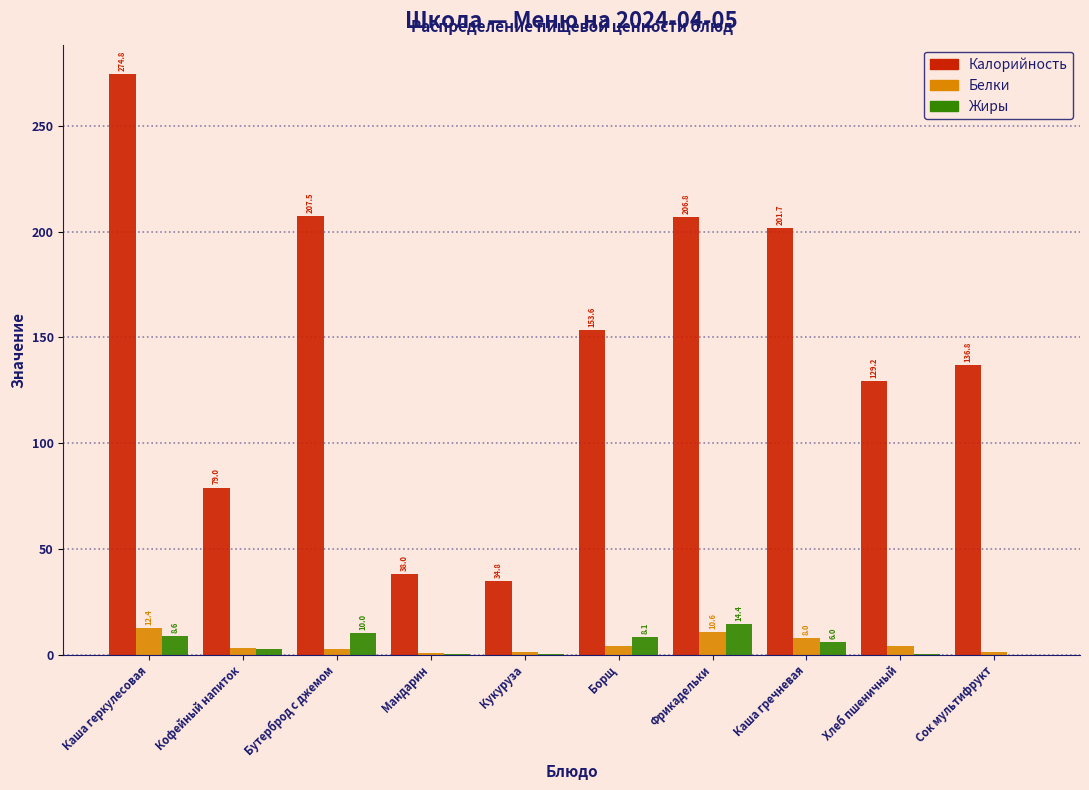

Which series changed the most between Кукуруза and Фрикадельки?

Калорийность